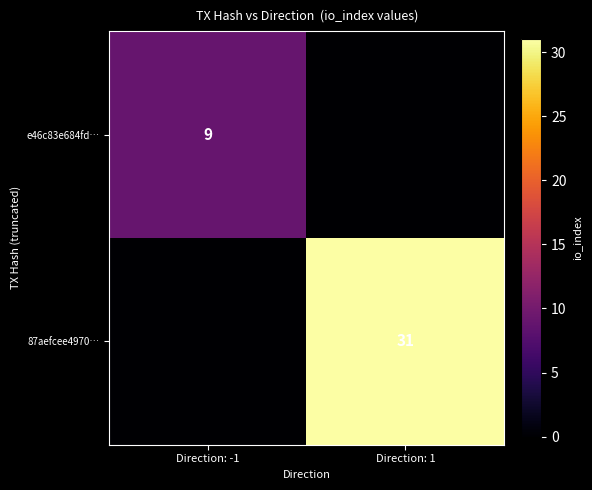

The value of e46c83e684fd… at Direction: -1 is 15. True or false?

False